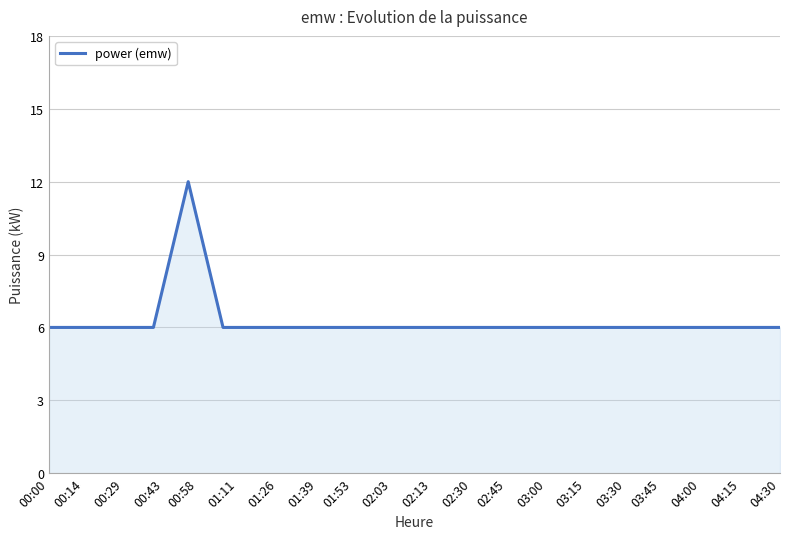

How many lines are shown in the chart?

1